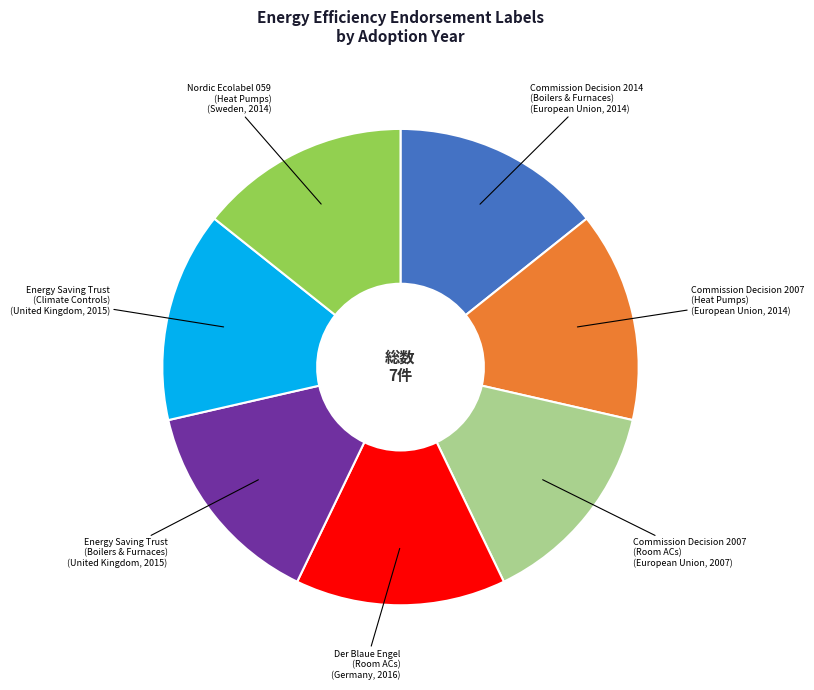

Approximately how many times larger is the value at Der Blaue Engel (Room ACs) compared to Energy Saving Trust (Climate Controls)?

1.0